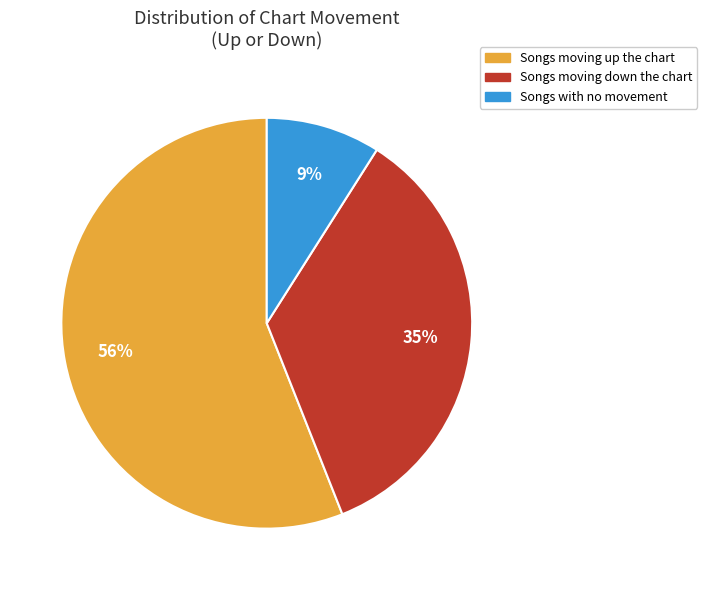

To the nearest percent, what is the difference between the largest and smallest slice percentages?

47%